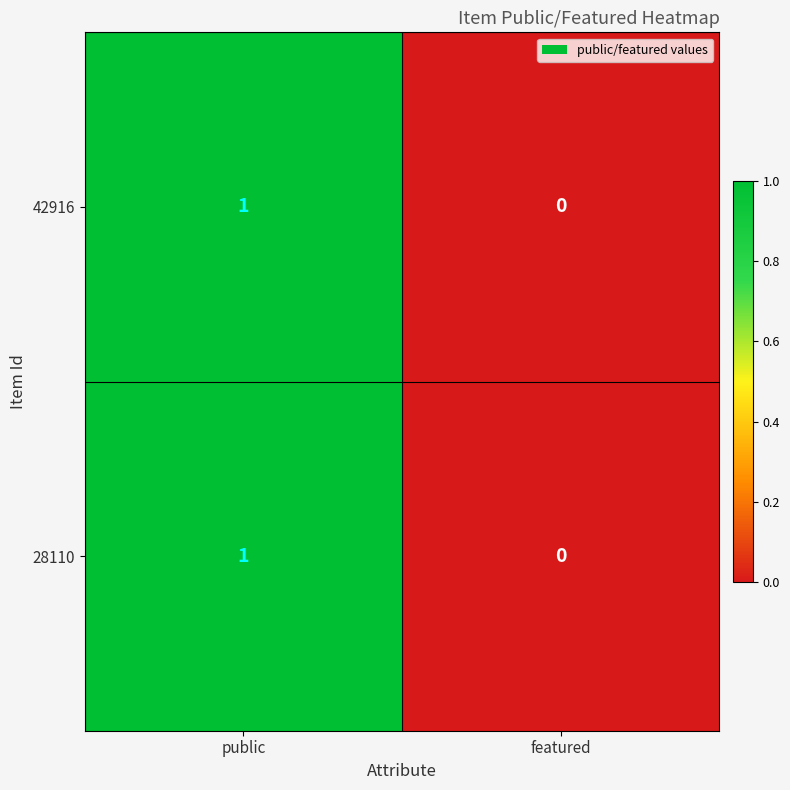

At which category is the sum across all series the highest?

public